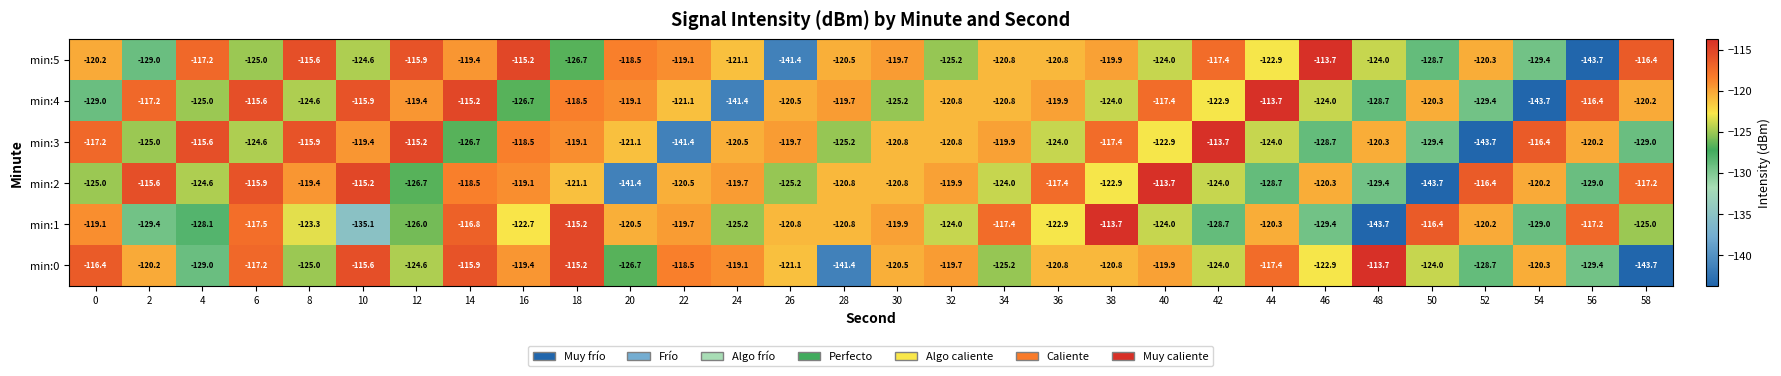

What is the minimum value shown in the chart?

-143.7